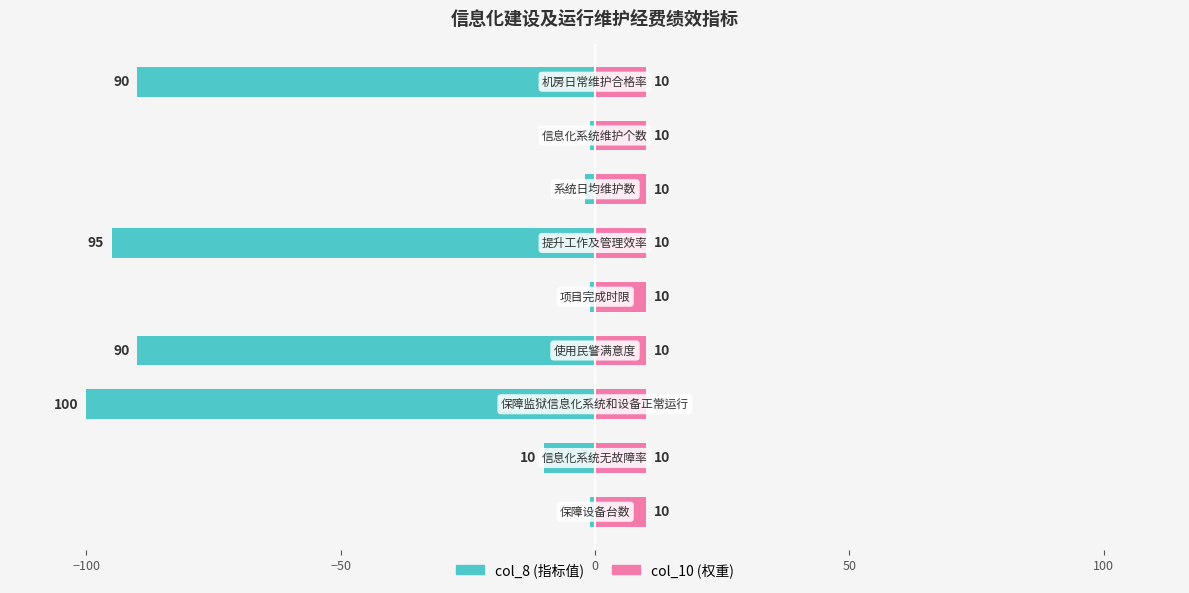

How many bars are there in total?

18